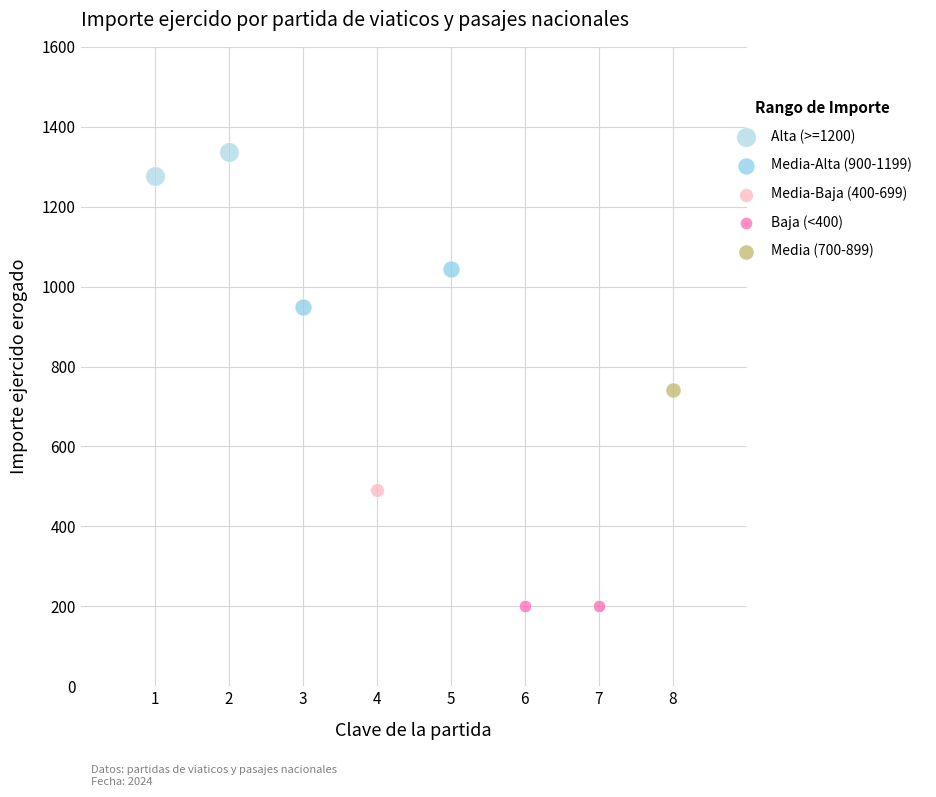

Which series contains the highest Y value?

Alta (>=1200)